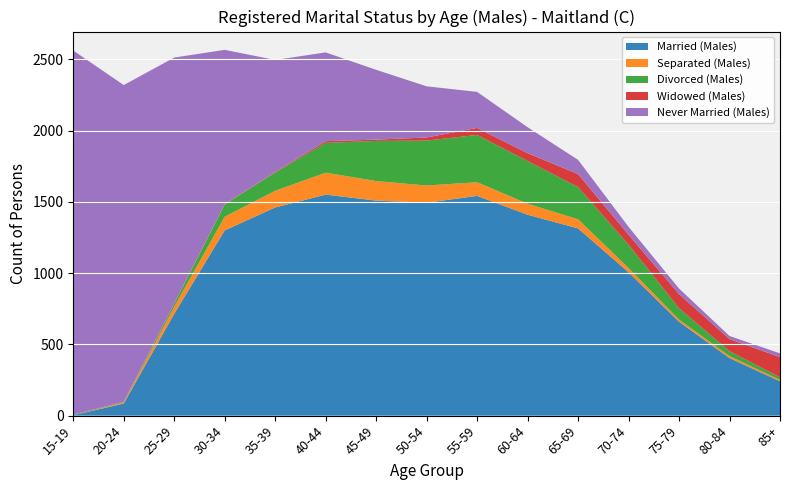

Reading left to right, what are all the values shown in this chart?

Married (Males): 3	85	715	1300	1461	1551	1509	1494	1542	1410	1314	1006	659	404	241
Separated (Males): 0	7	50	96	117	154	137	121	96	77	64	30	15	14	10
Divorced (Males): 4	3	20	86	128	209	282	315	332	300	226	164	80	34	18
Widowed (Males): 0	3	3	3	4	12	9	22	49	55	91	70	99	85	142
Never Married (Males): 2555	2222	1725	1082	786	623	490	359	253	182	100	55	39	22	26